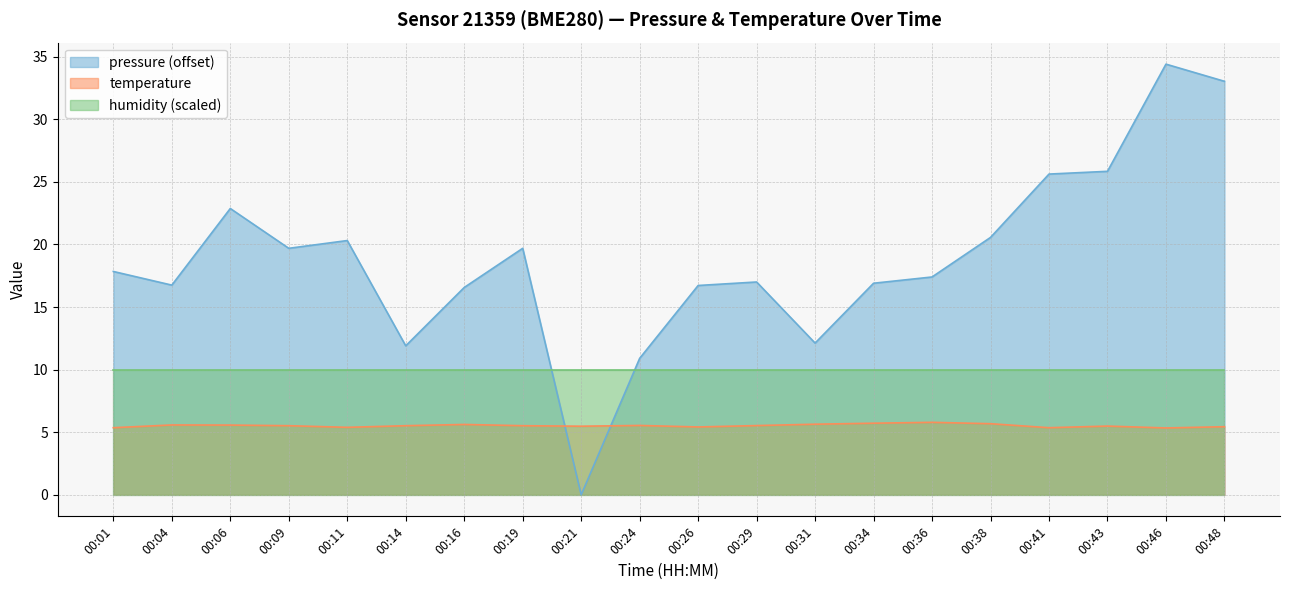

Rank the series by their average value, from highest to lowest.

pressure (offset), humidity (scaled), temperature